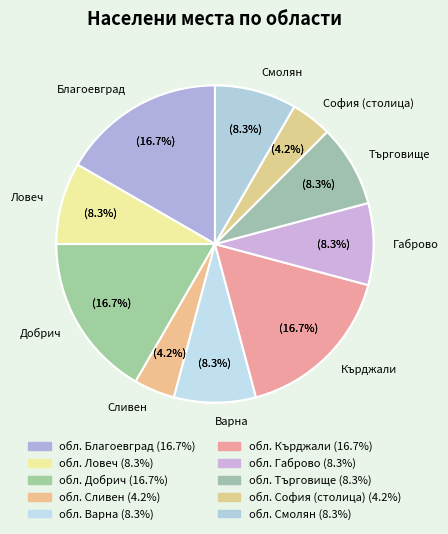

How many segments does this pie chart have?

10